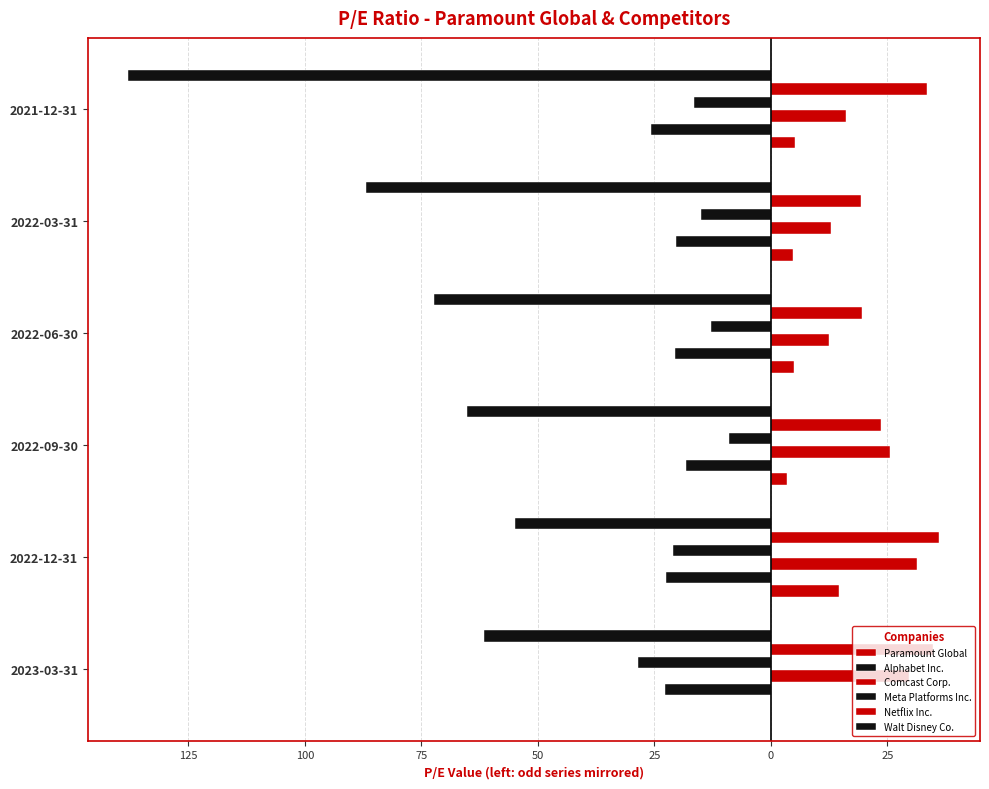

Are the bars grouped side by side (vs. stacked)?

Yes